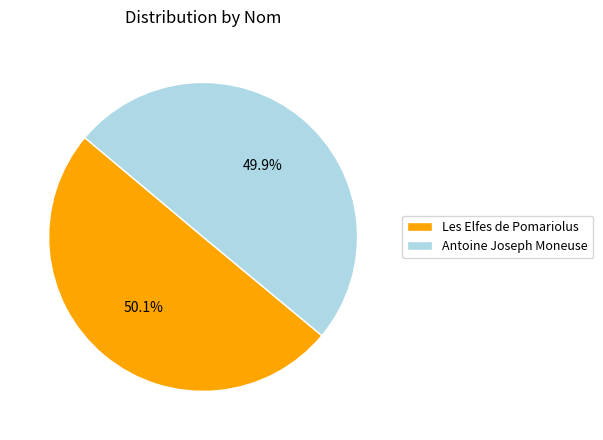

What portion of the pie excludes Antoine Joseph Moneuse?

50.1%